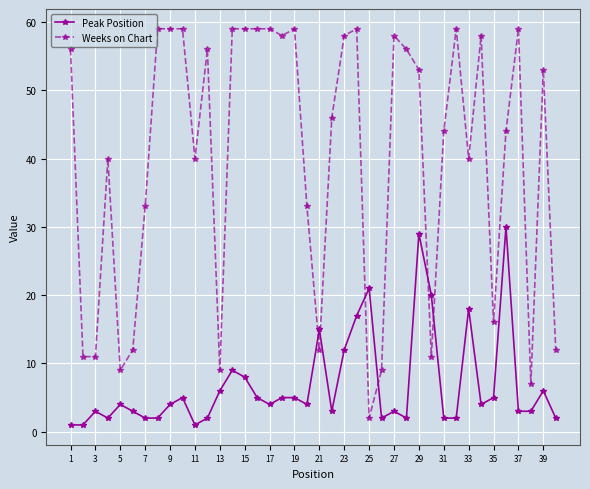

True or false: Peak Position and Weeks on Chart intersect in this chart.

True